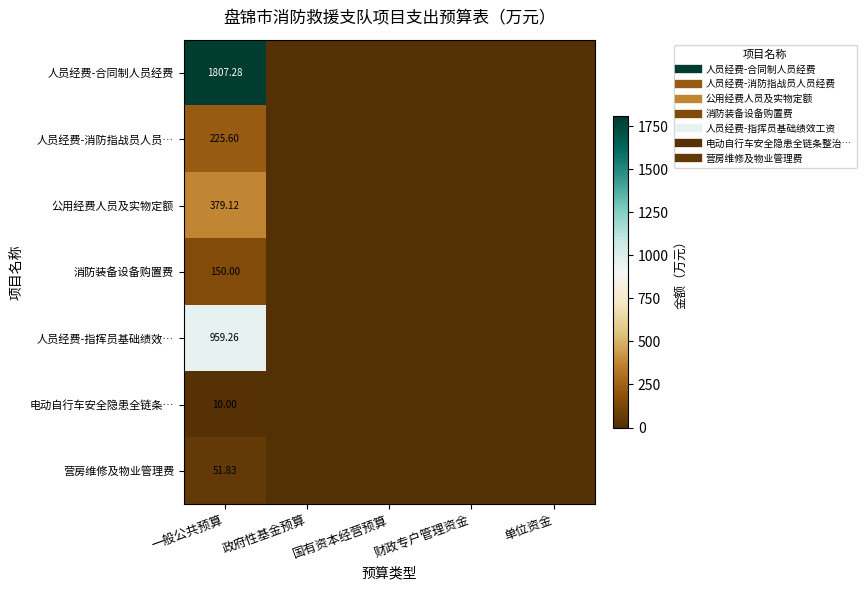

What is the average value of the 电动自行车安全隐患全链条… series?

2.0